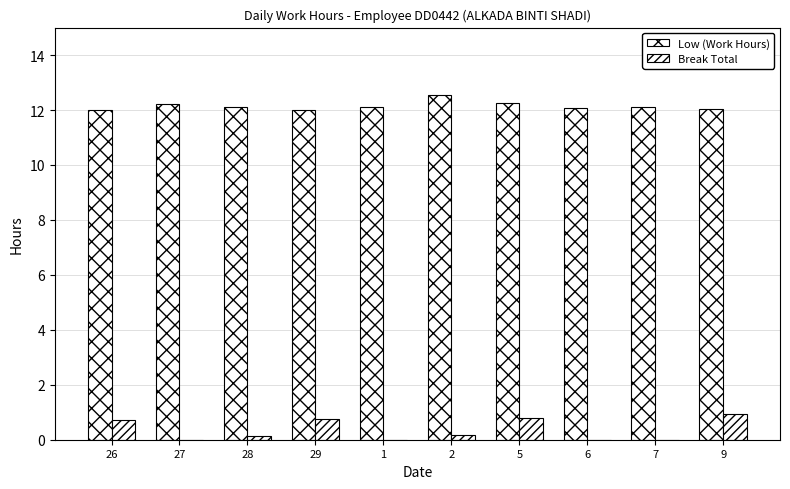

Where is Low (Work Hours) nearest to the value 12?

26